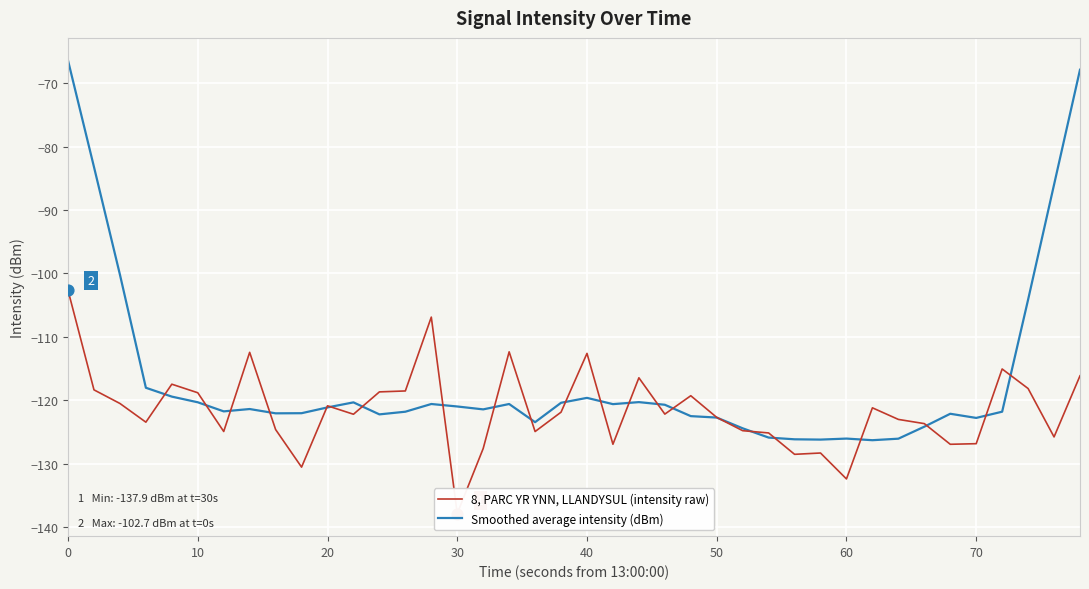

Which series contains the highest Y value?

Smoothed average intensity (dBm)